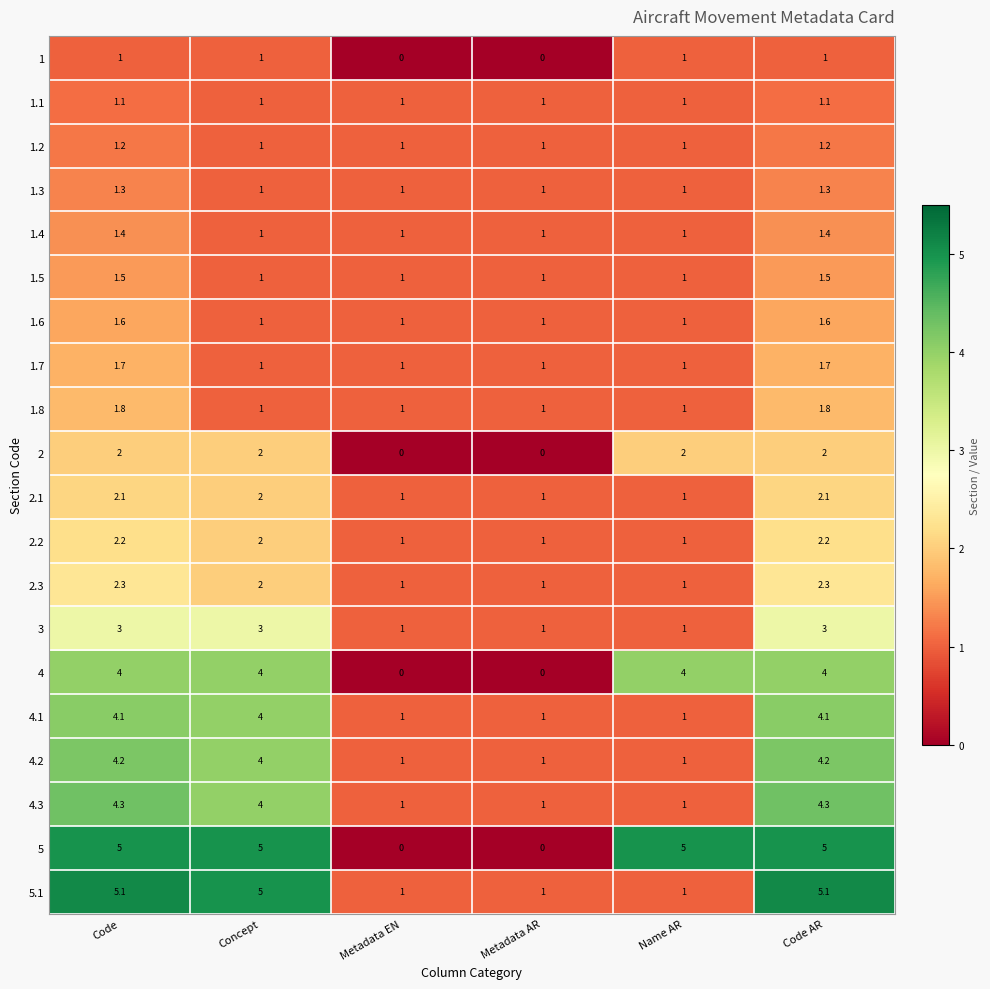

What is the sum of all 3 values?

12.0